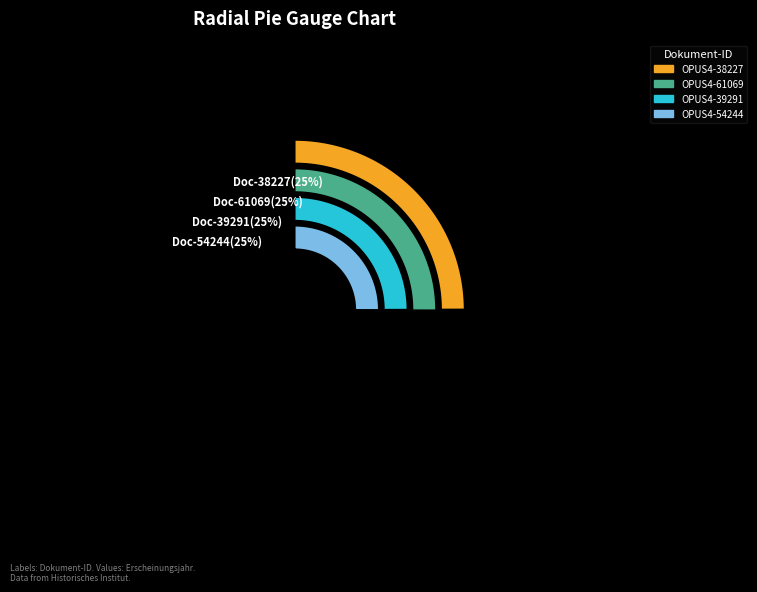

Is it true that OPUS4-39291 is 38% of the pie?

False